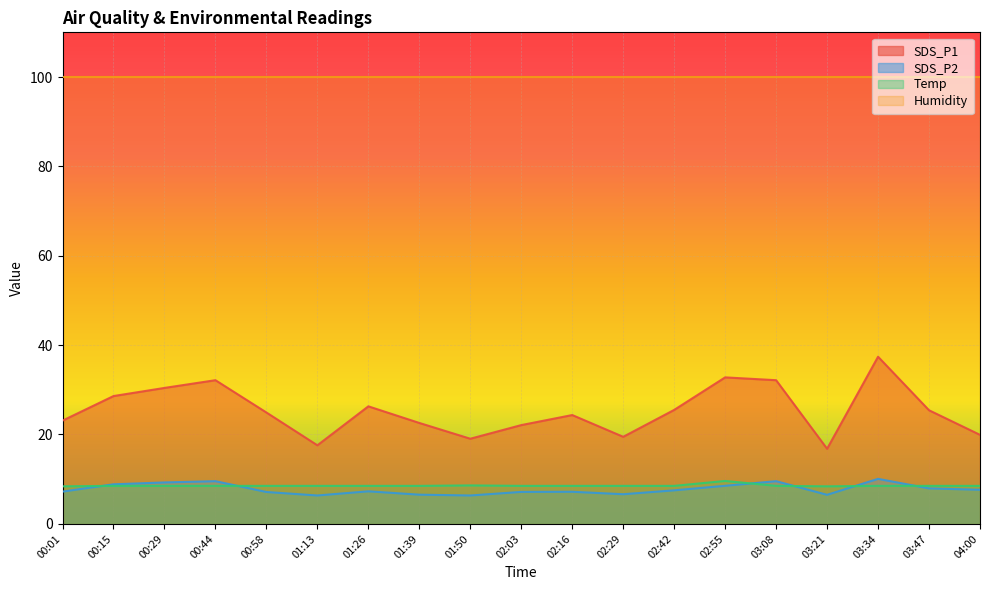

At which category is the sum across all series the highest?

03:34